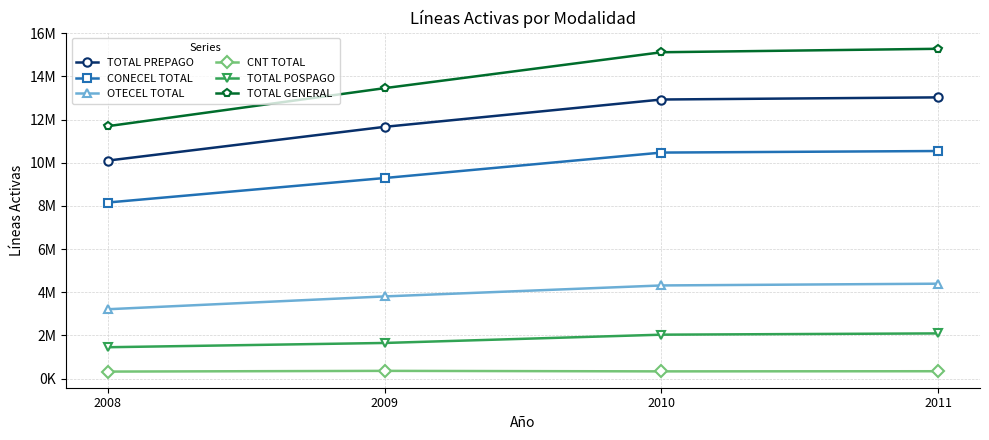

Is this an area chart (filled region under the line)?

No